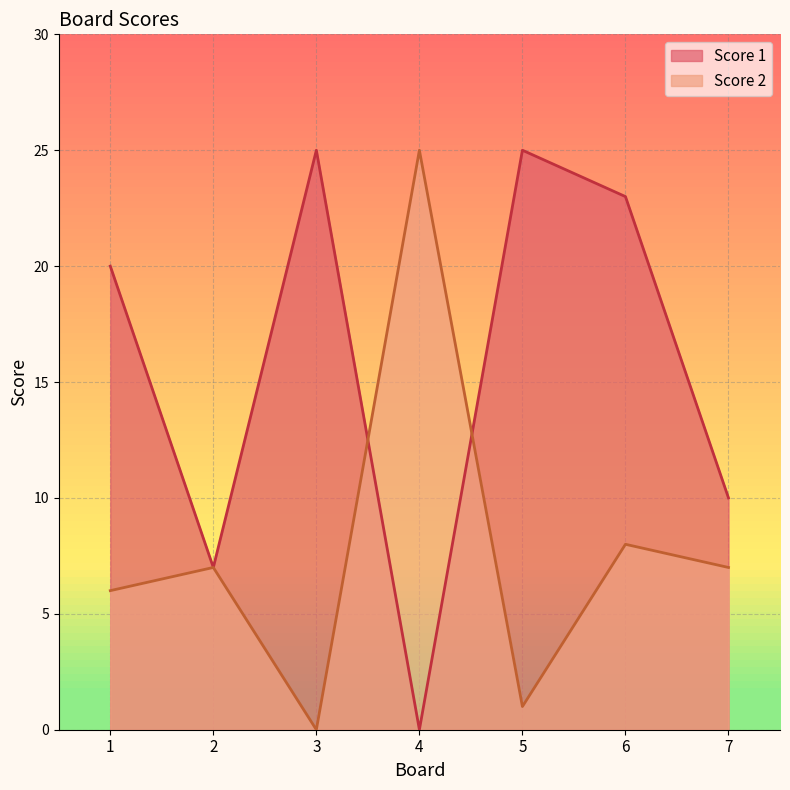

Reading left to right, what are all the values shown in this chart?

Score 1: 1=20	2=7	3=25	4=0	5=25	6=23	7=10
Score 2: 1=6	2=7	3=0	4=25	5=1	6=8	7=7